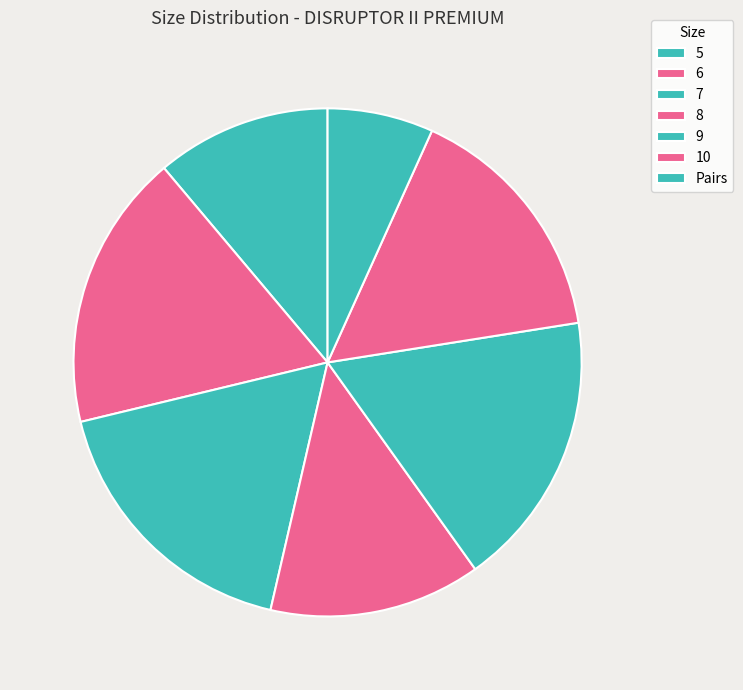

The Pairs slice represents 21% of the pie. True or false?

False